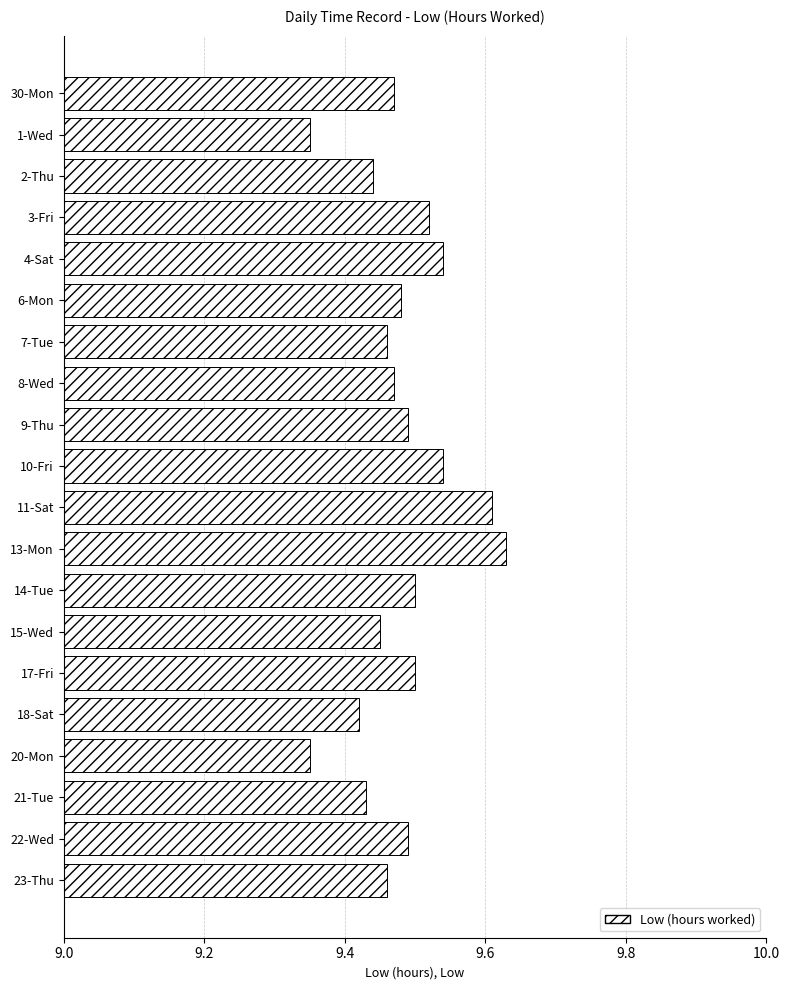

Is it true that the value at 20-Mon is 16.3?

False